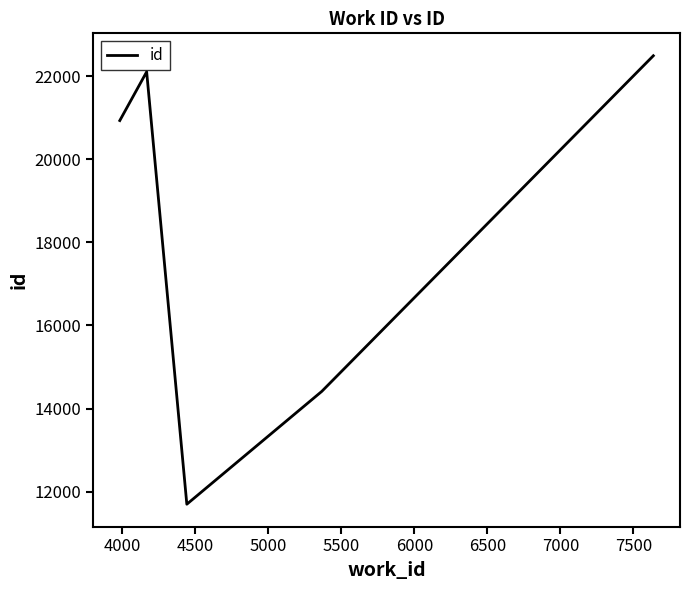

What is the greatest value displayed?

22491